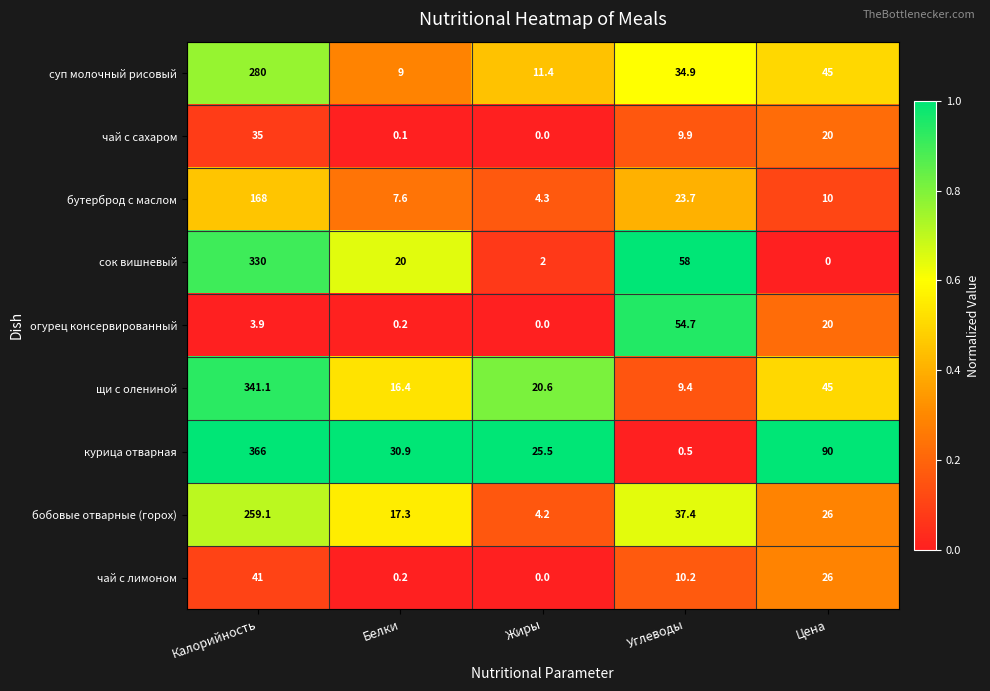

Between Жиры and Углеводы, which series saw the biggest shift?

сок вишневый